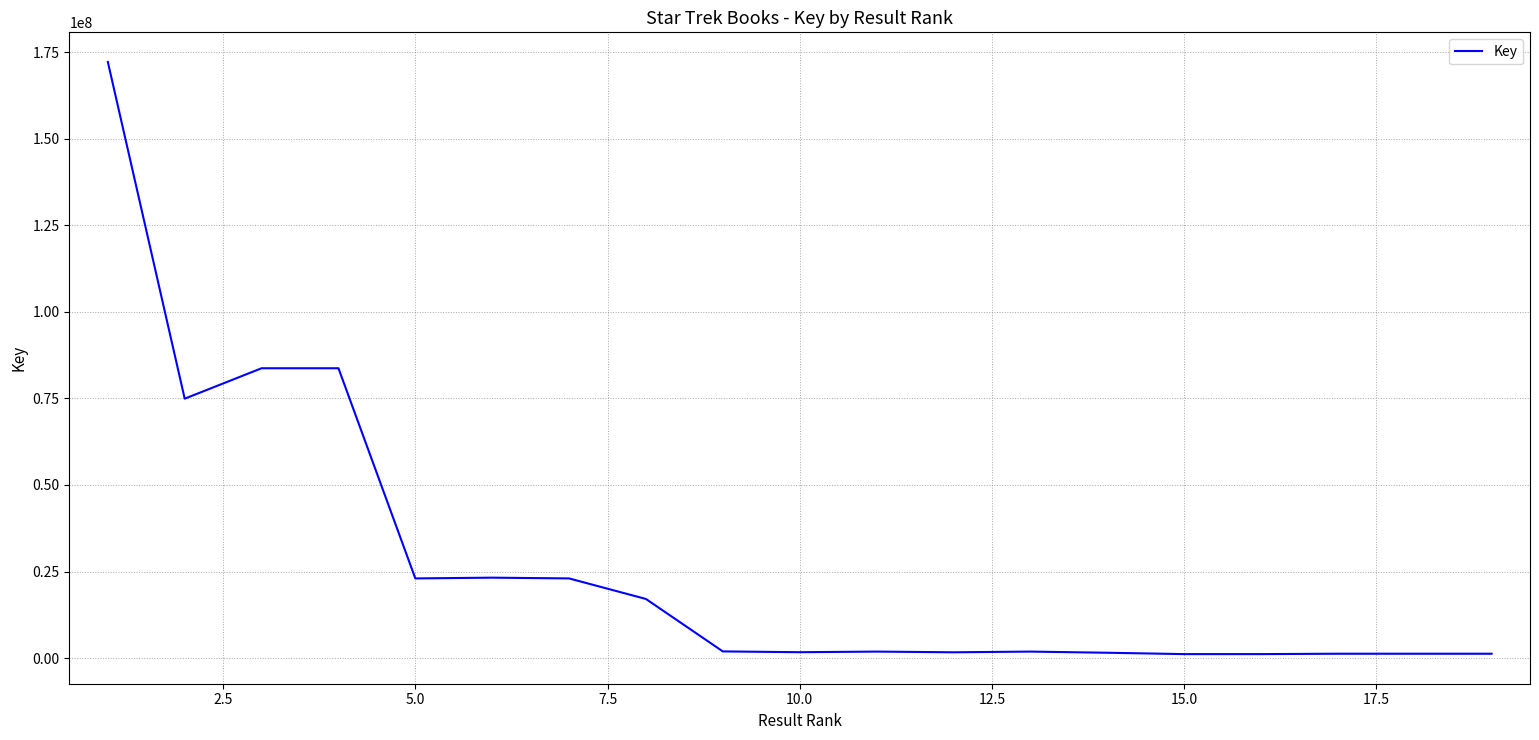

What is the difference between the maximum and minimum values?

171002342